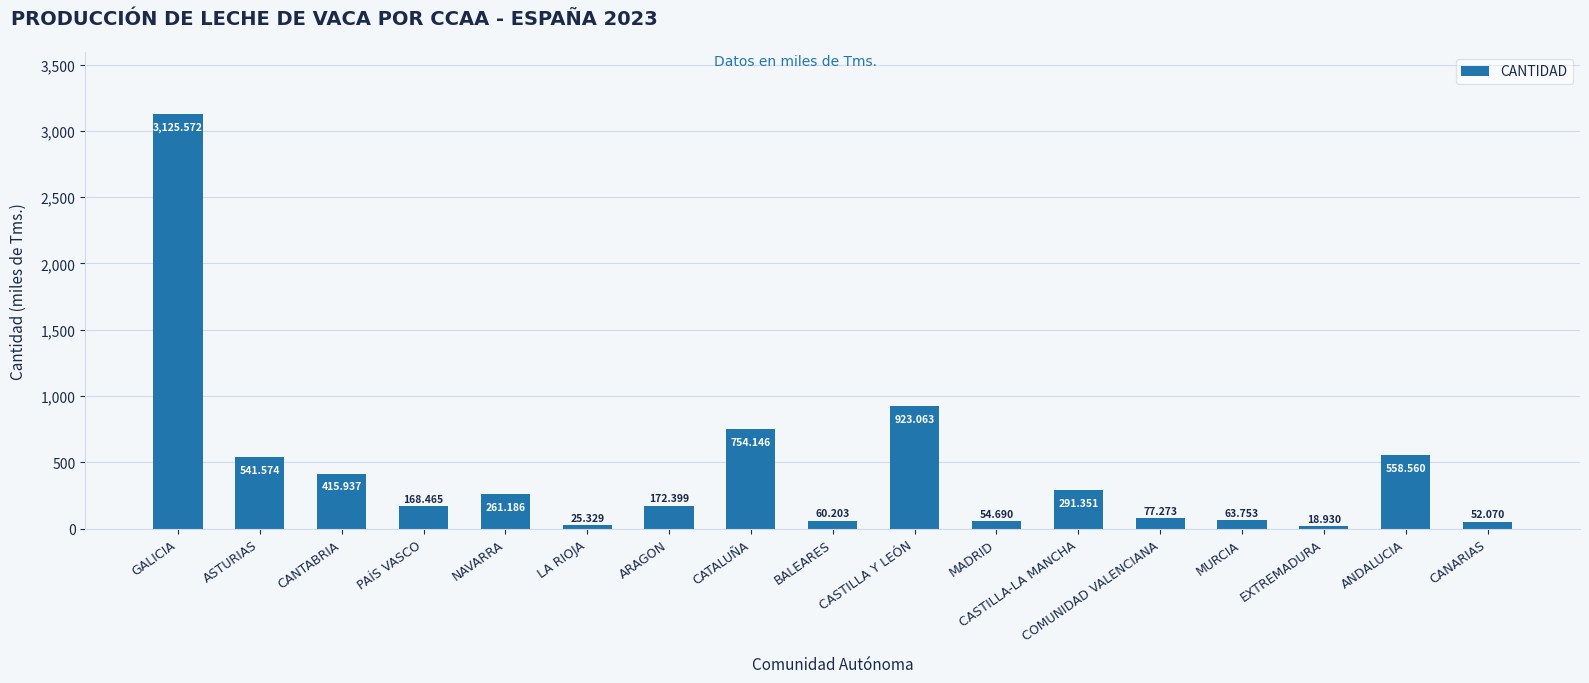

What is the change in value from GALICIA to CATALUÑA?

-2371.4